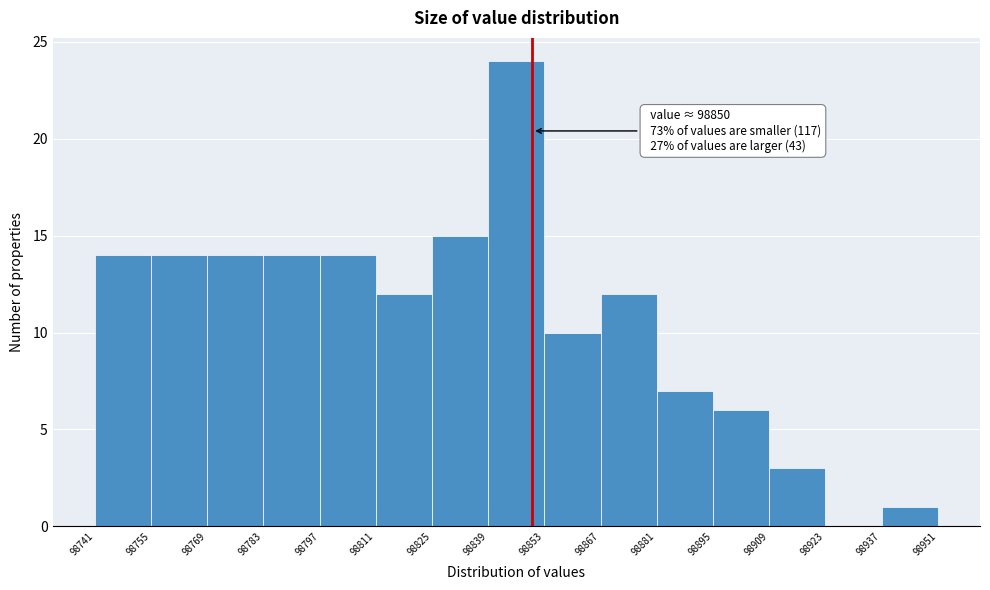

Over which range of the x-axis is the bar tallest?

98839 to 98853